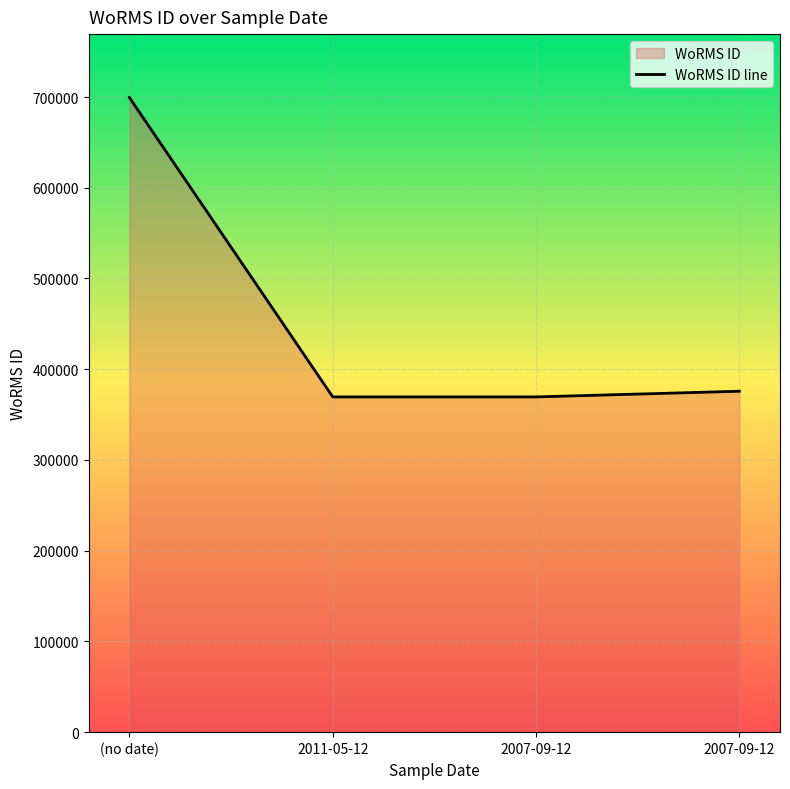

What is the smallest value displayed?

369489